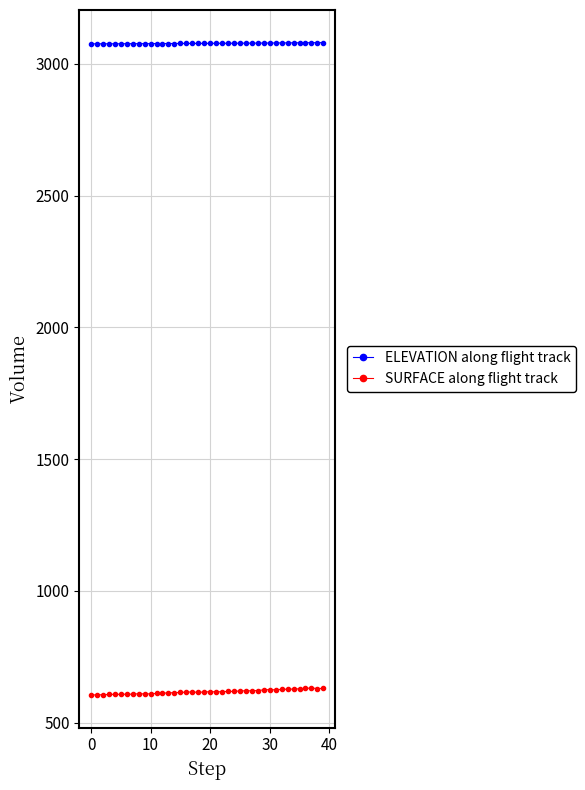

What are all the series names shown in the legend?

ELEVATION along flight track, SURFACE along flight track